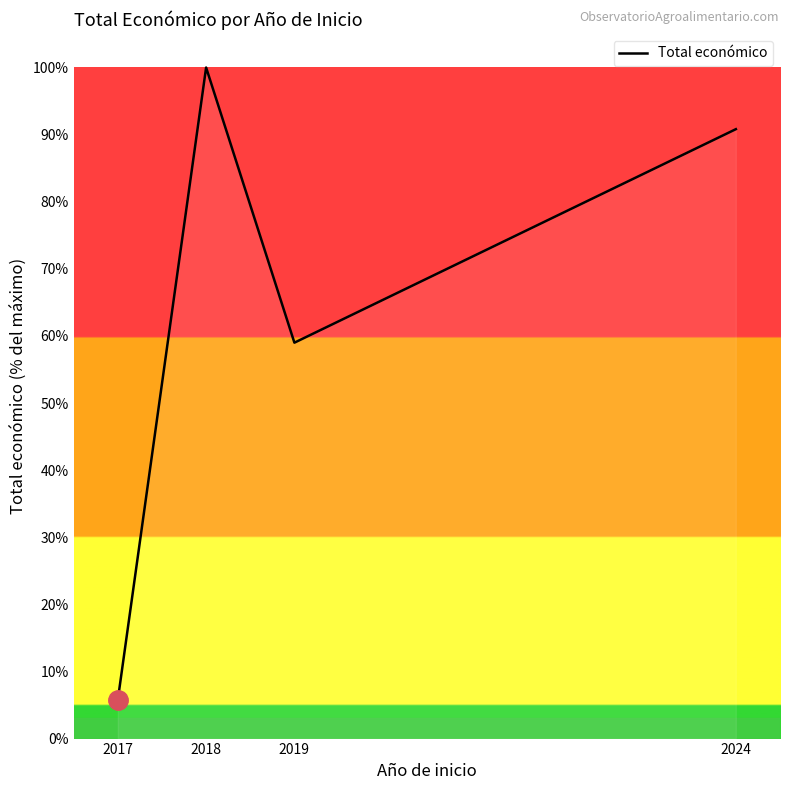

Reading left to right, what are all the values shown in this chart?

5.8	100.0	59.0	90.8